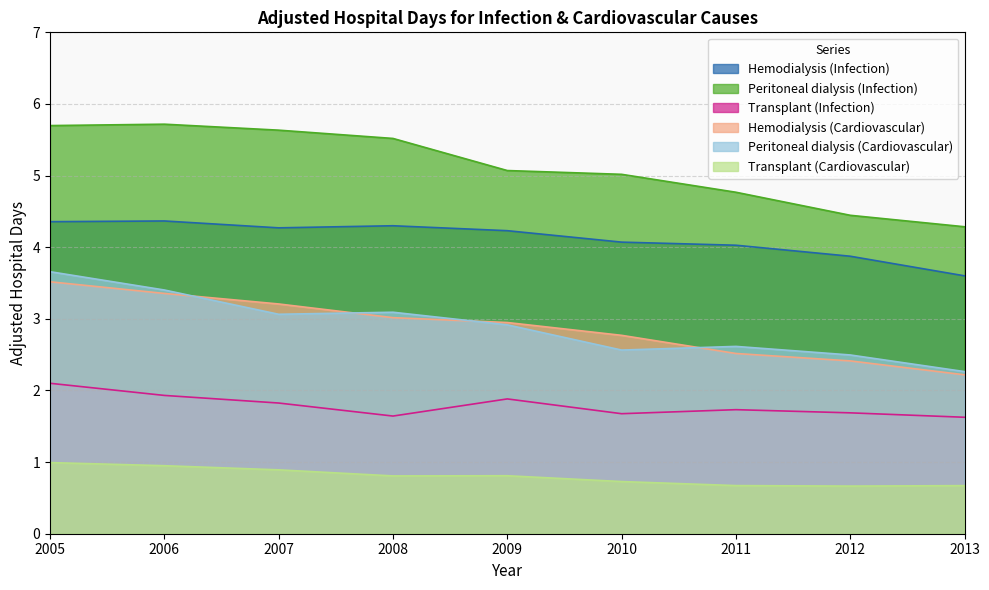

Rank the series at 2010 from lowest to highest value.

Transplant (Cardiovascular), Transplant (Infection), Peritoneal dialysis (Cardiovascular), Hemodialysis (Cardiovascular), Hemodialysis (Infection), Peritoneal dialysis (Infection)